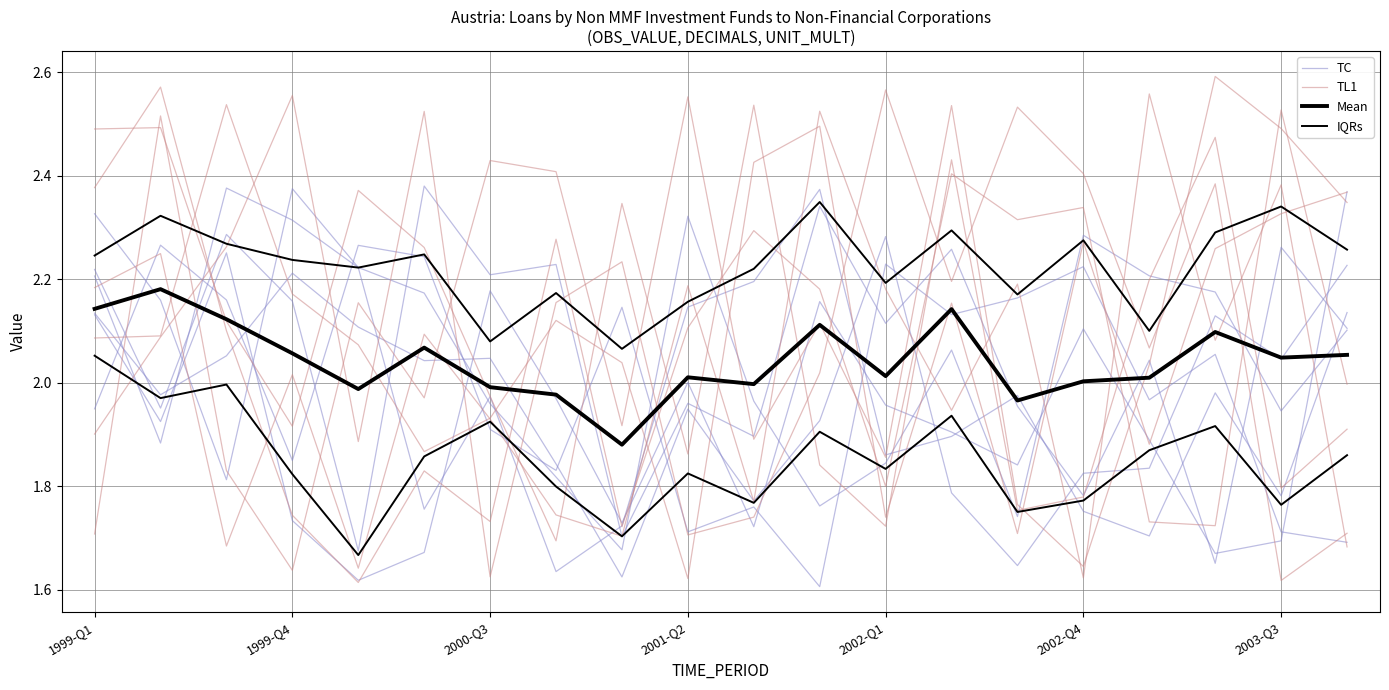

How many series are shown in this chart?

4